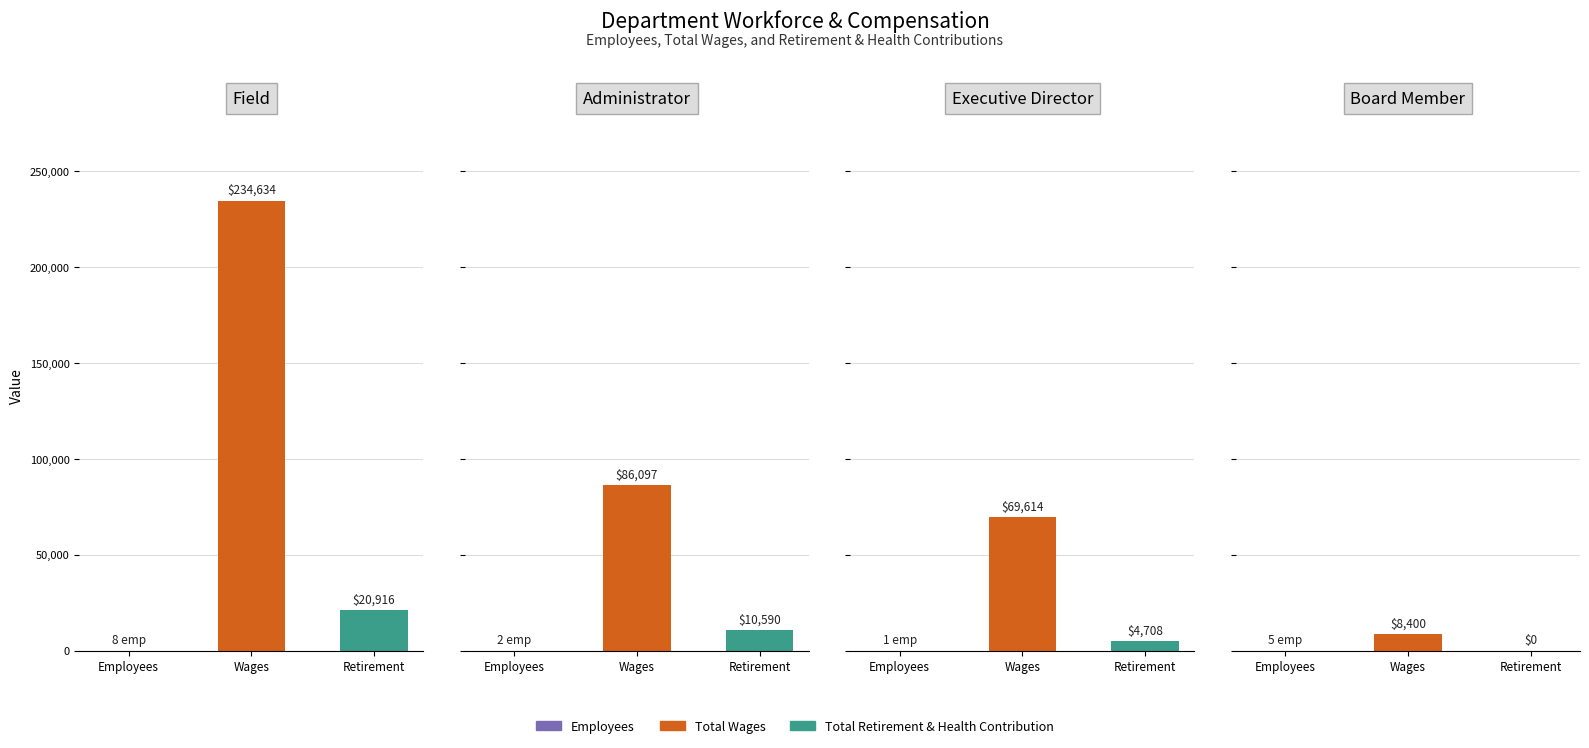

Which category has the lowest value in the Total Wages series?

Board Member